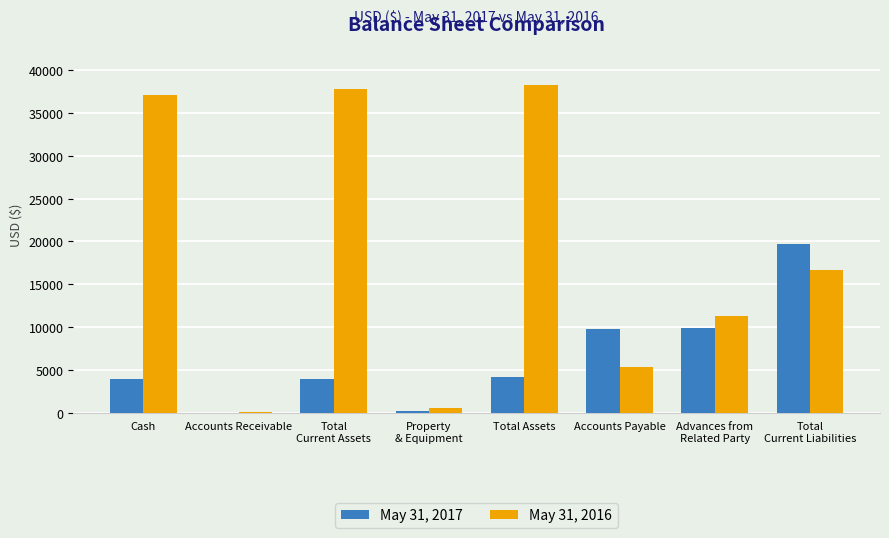

True or false: May 31, 2017 has a value of 3842 at Accounts Payable.

False